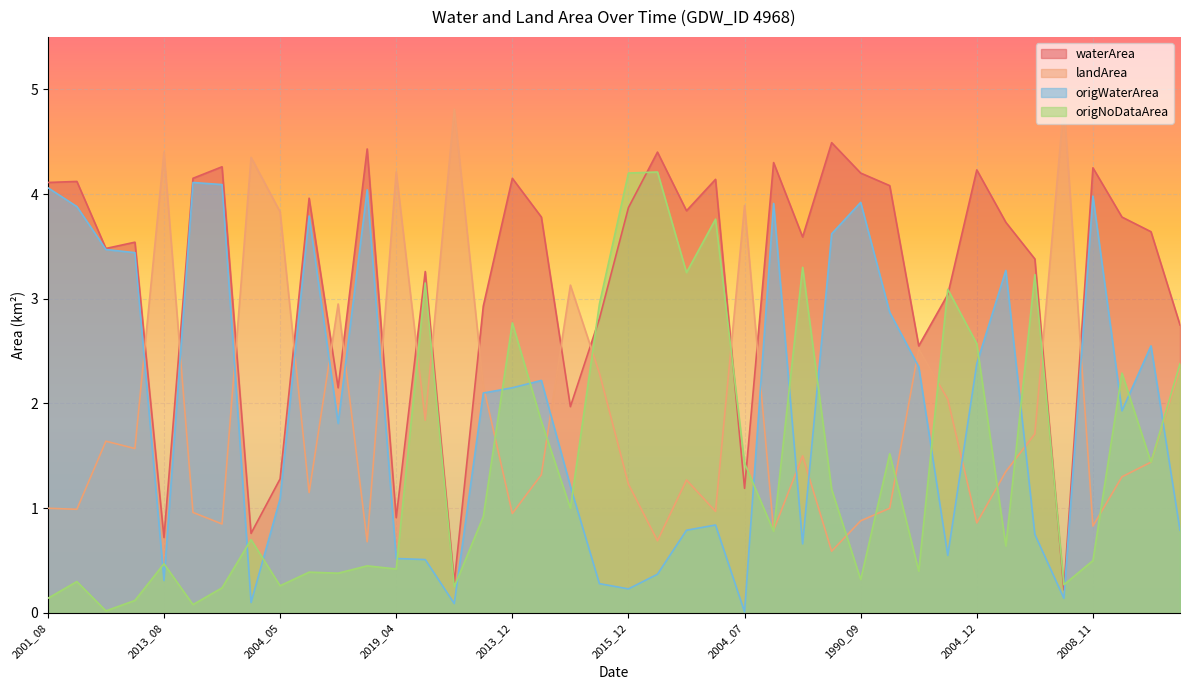

Does the chart display data point markers on the line(s)?

No